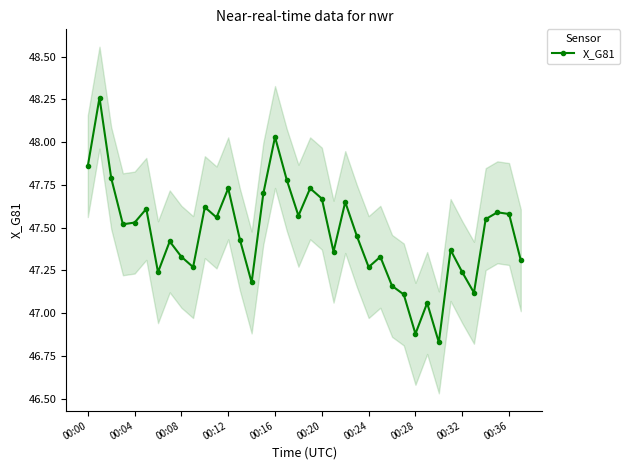

At which label does X_G81 first exceed 47?

00:00